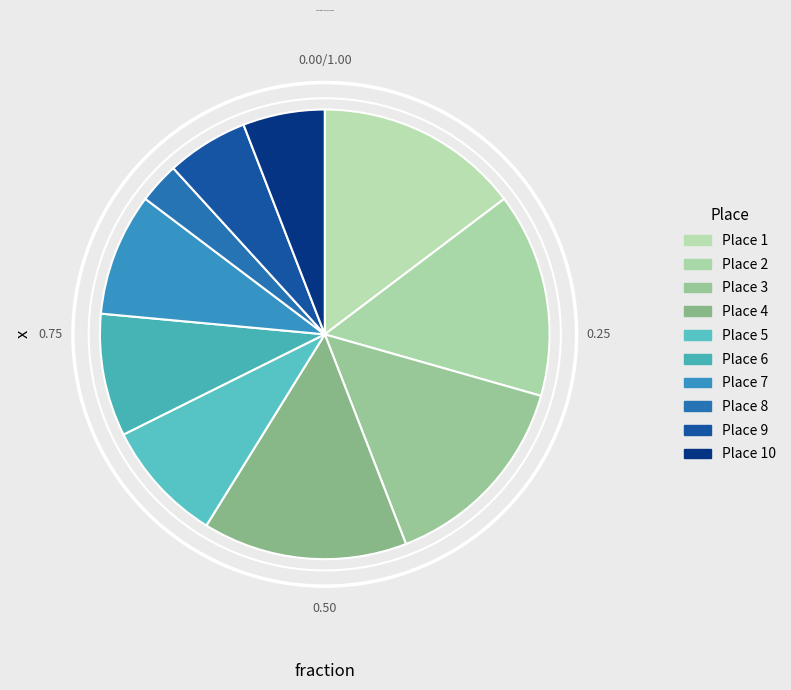

Is there a majority slice in this chart?

No